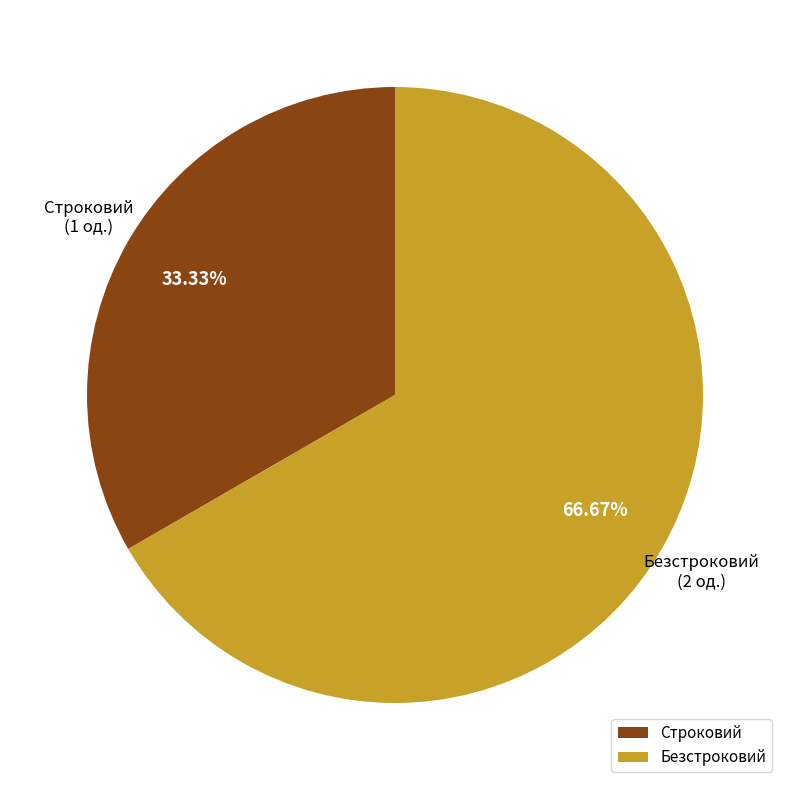

The Безстроковий slice represents 67% of the pie. True or false?

True